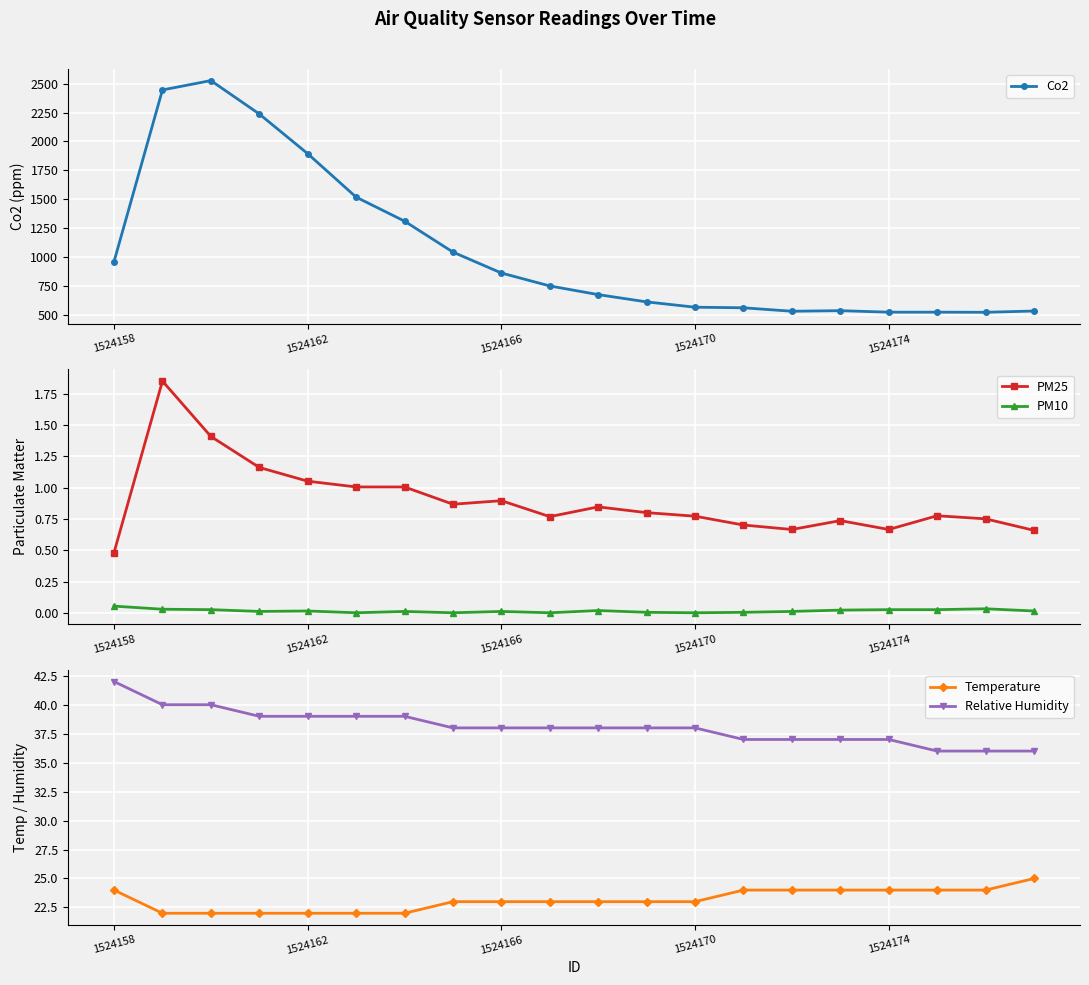

True or false: PM25 and Temperature cross at least once.

False